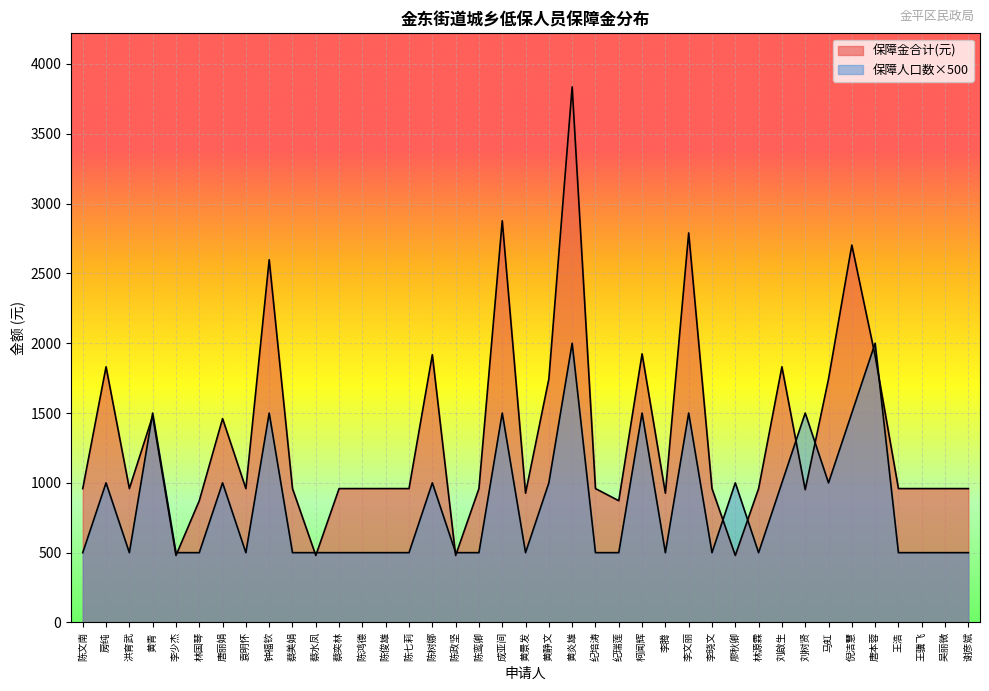

What is the minimum value shown in the chart?

480